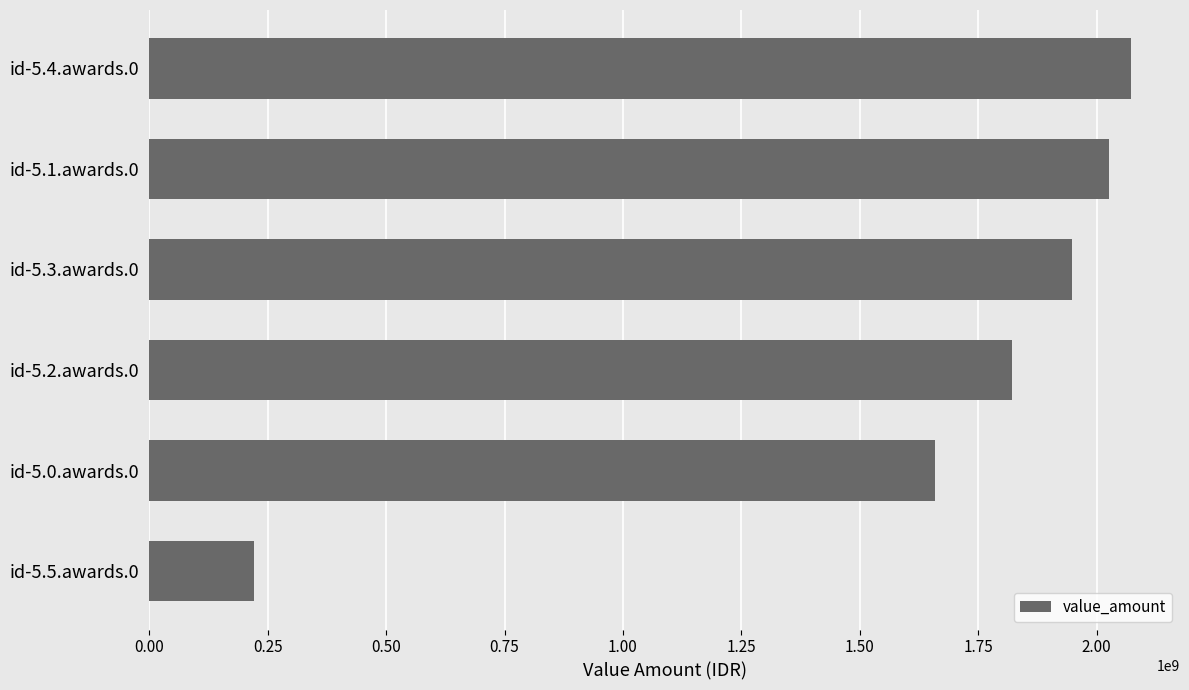

Is it true that the value at id-5.1.awards.0 is 2025425000?

True